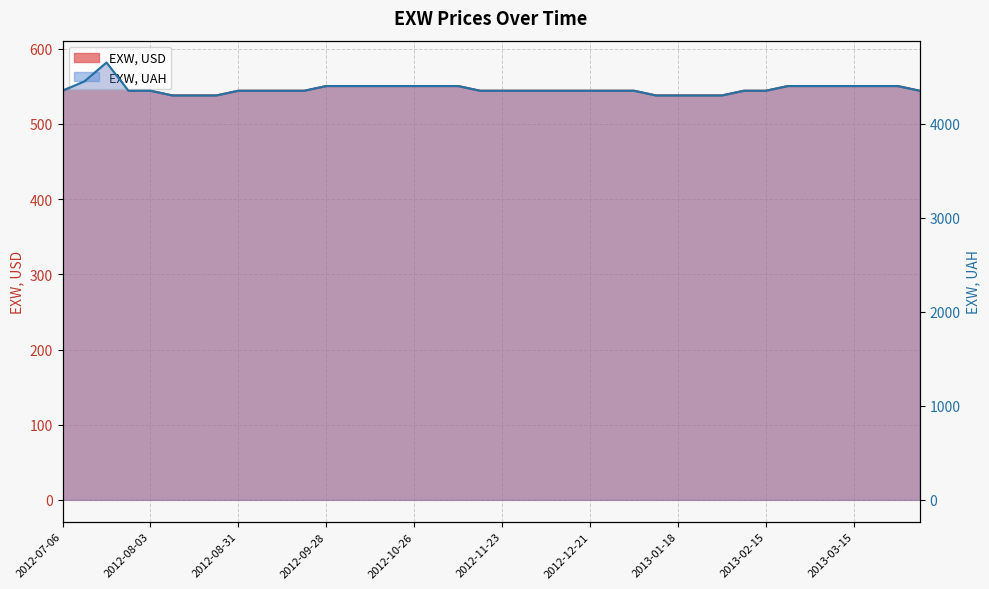

What is the total value across all series at 2012-11-16?

4894.2